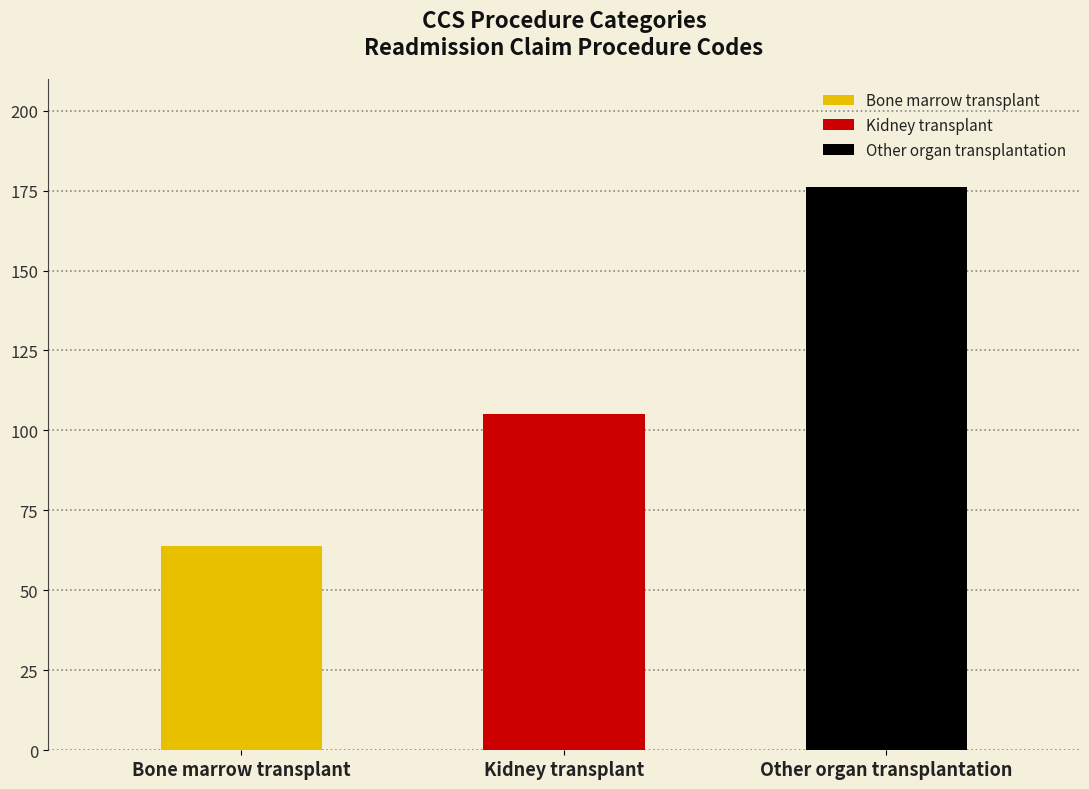

How many bars are there in total?

3